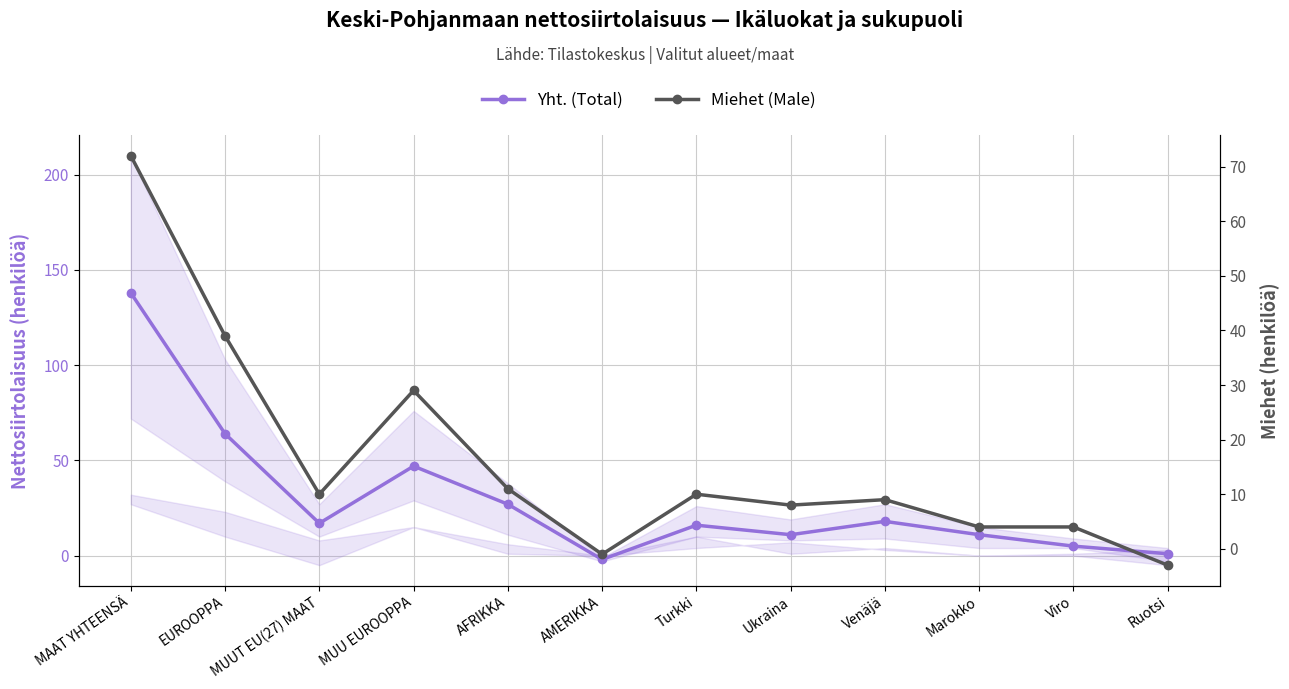

Reading right to left, transcribe all the data shown in this chart.

Yht. (Total): Ruotsi=1	Viro=5	Marokko=11	Venäjä=18	Ukraina=11	Turkki=16	AMERIKKA=-2	AFRIKKA=27	MUU EUROOPPA=47	MUUT EU(27) MAAT=17	EUROOPPA=64	MAAT YHTEENSÄ=138
Miehet (Male): Ruotsi=-3	Viro=4	Marokko=4	Venäjä=9	Ukraina=8	Turkki=10	AMERIKKA=-1	AFRIKKA=11	MUU EUROOPPA=29	MUUT EU(27) MAAT=10	EUROOPPA=39	MAAT YHTEENSÄ=72